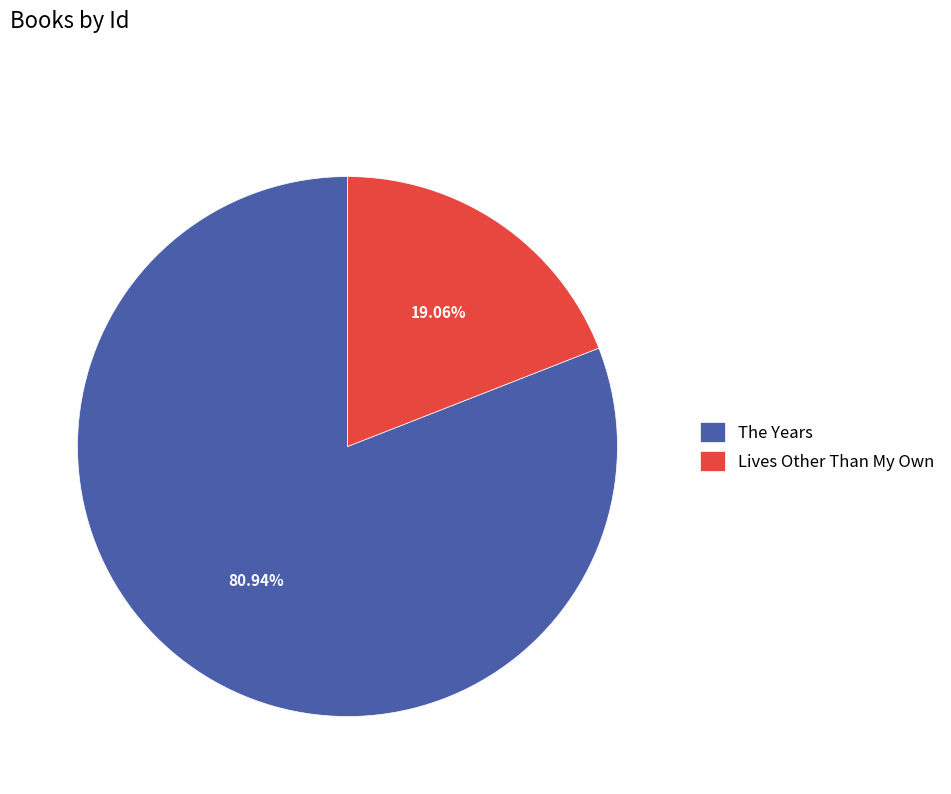

Which slice is the smallest?

Lives Other Than My Own